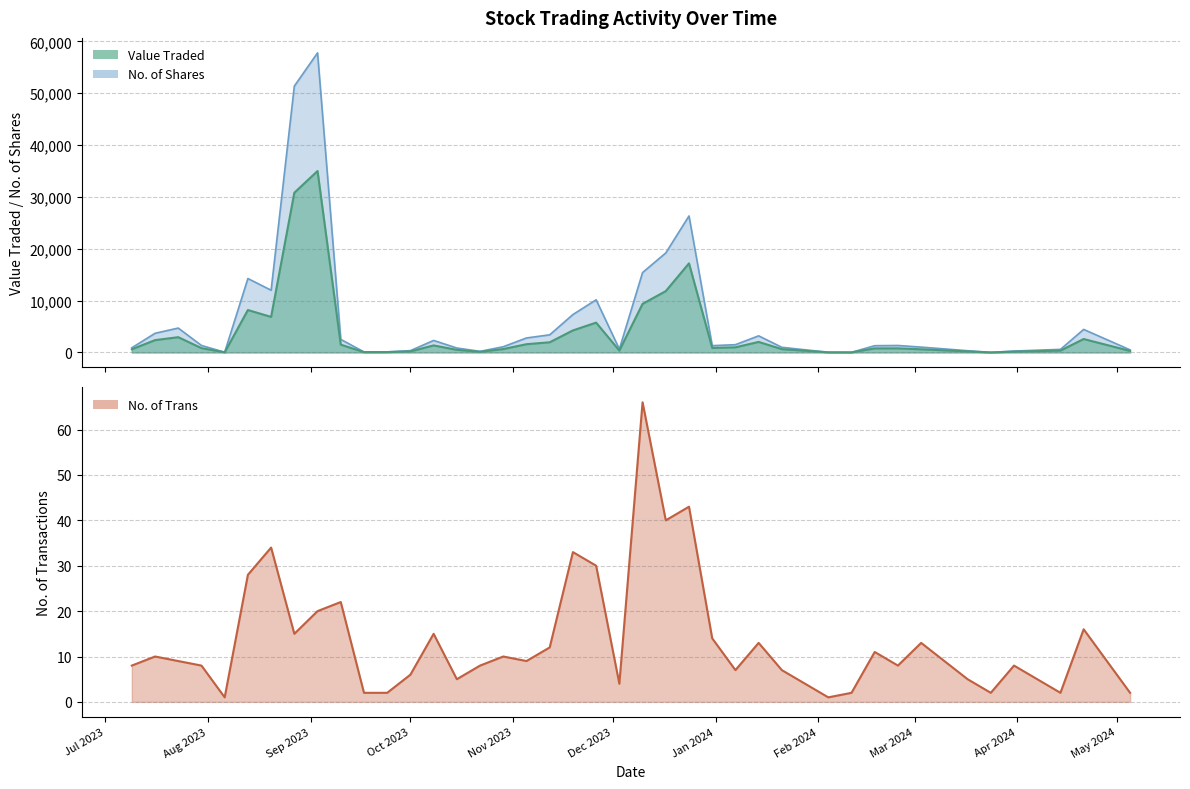

True or false: No. of Trans and No. of Shares cross at least once.

False